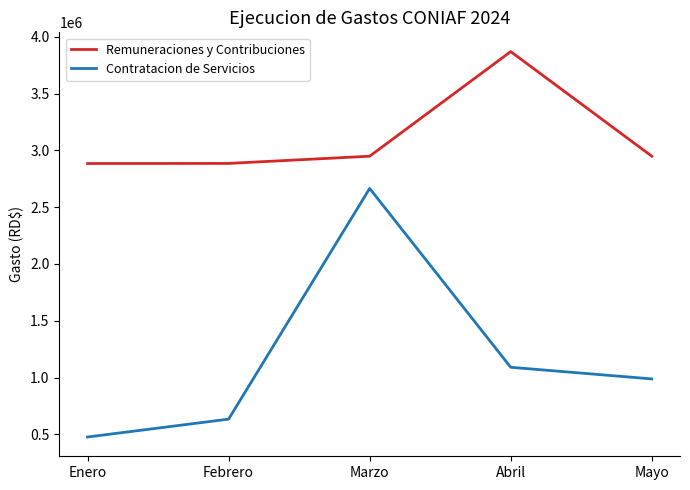

Rank the series by their average value, from highest to lowest.

Remuneraciones y Contribuciones, Contratacion de Servicios